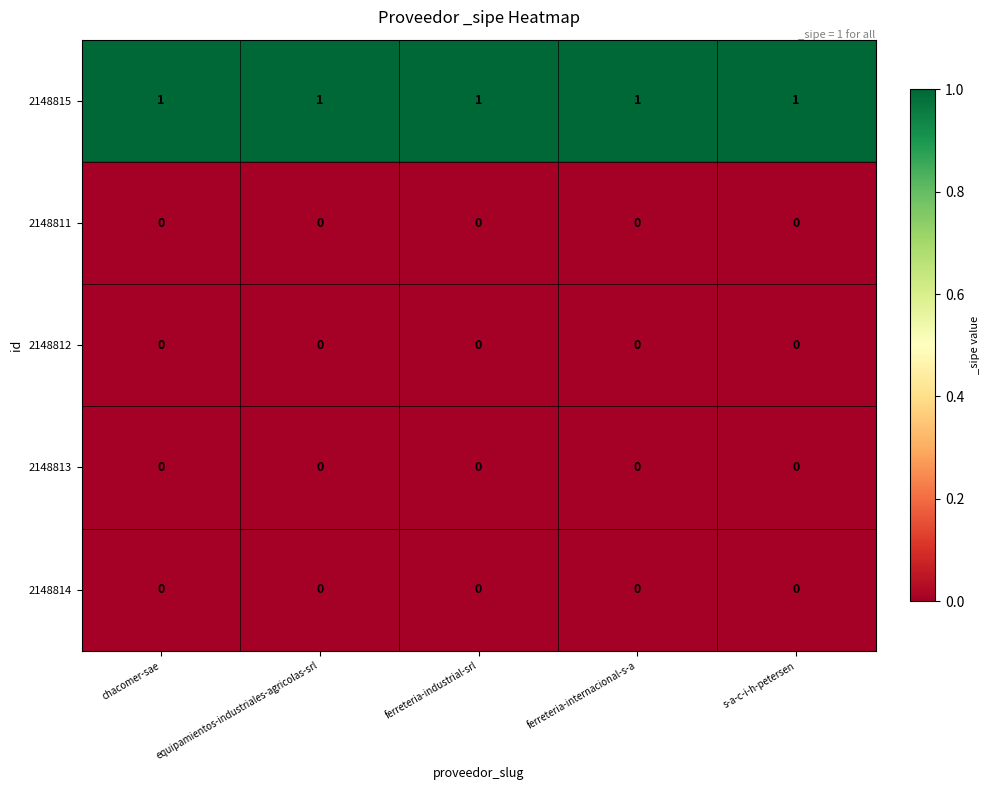

At how many categories does at least one series exceed 0?

5